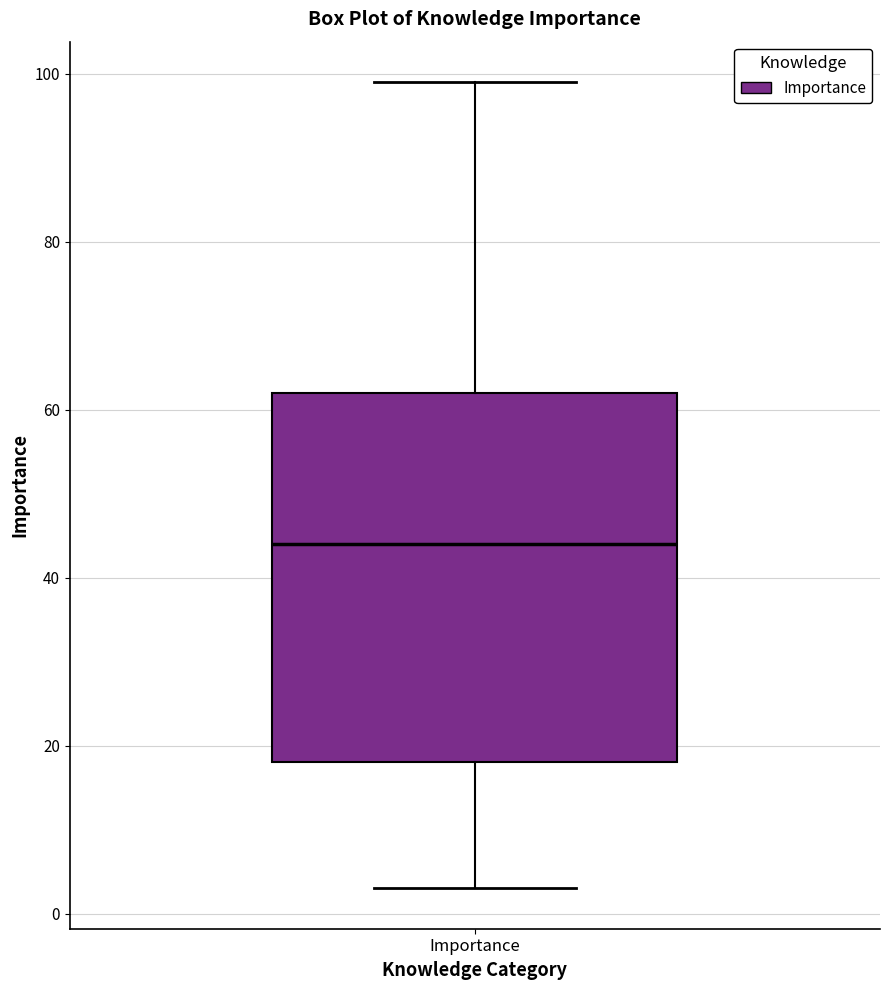

Where does the median line of the box for Importance sit on the y-axis? The values are not printed on the chart, so give them approximately, as read against the axis.

44